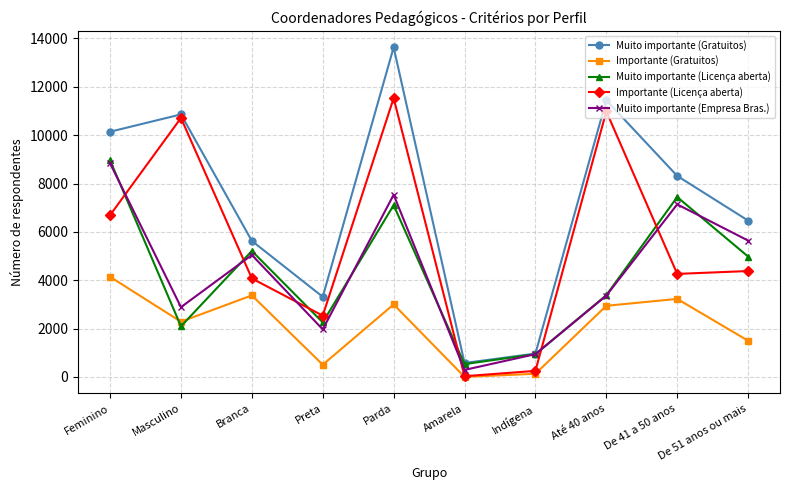

Which category has the highest value across all series?

Parda